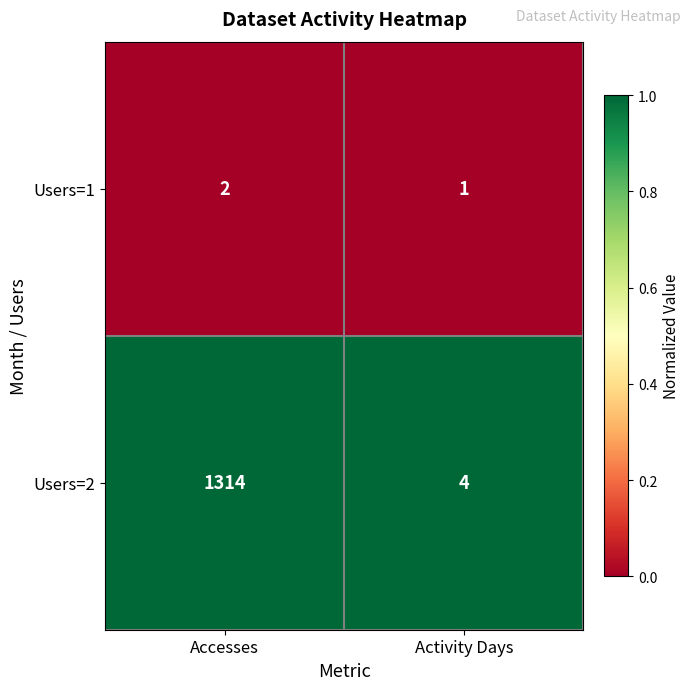

Reading left to right, transcribe all the data shown in this chart.

Users=1: Accesses=2	Activity Days=1
Users=2: Accesses=1314	Activity Days=4